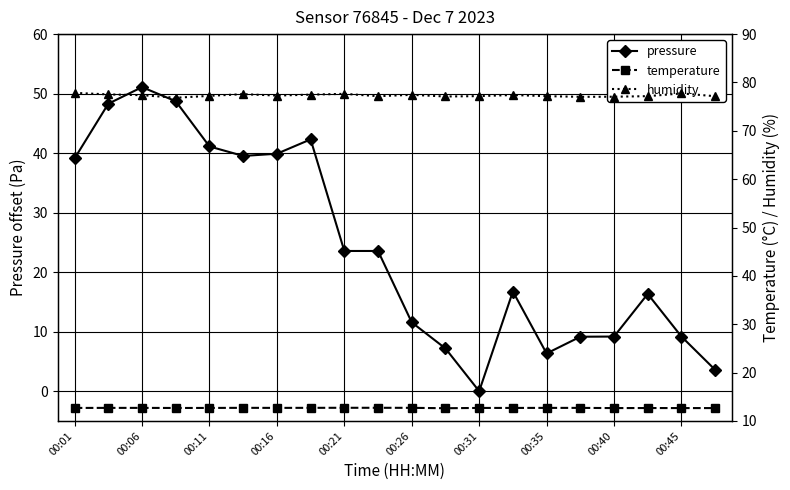

What is the sum of all temperature values?

253.8